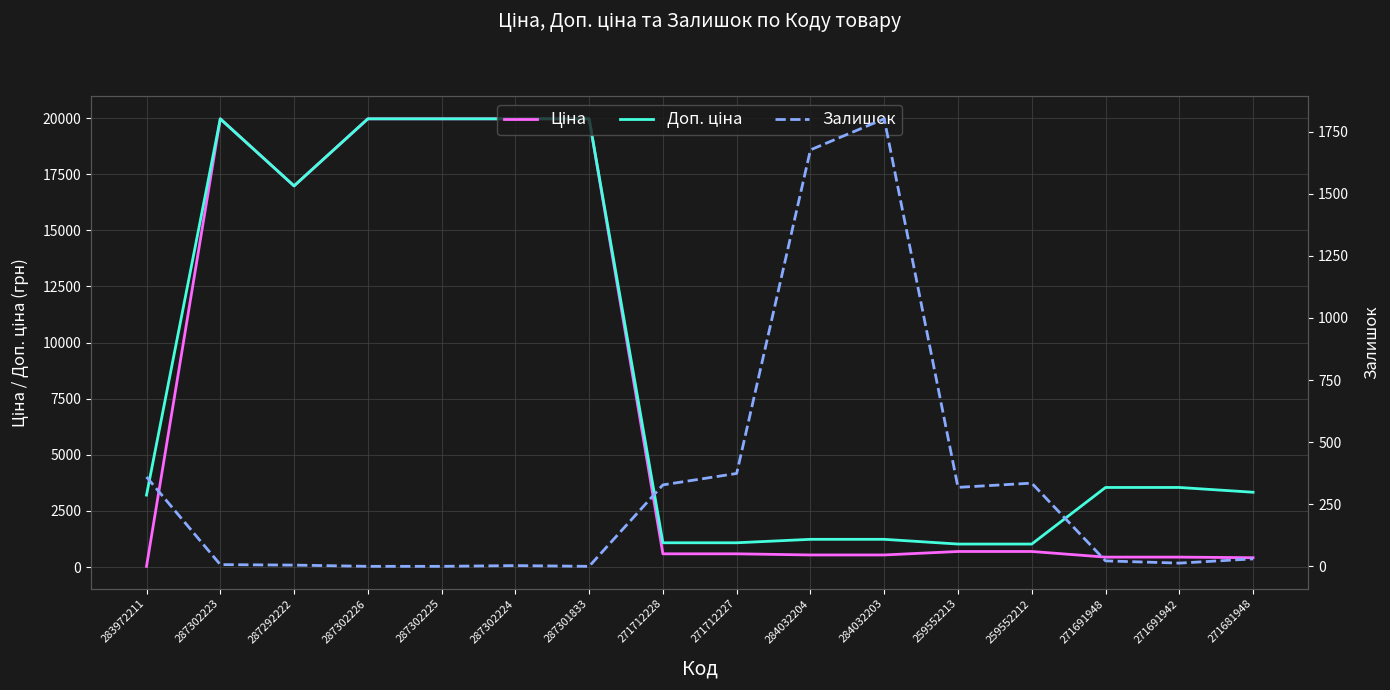

What are all the series names shown in the legend?

Ціна, Доп. ціна, Залишок